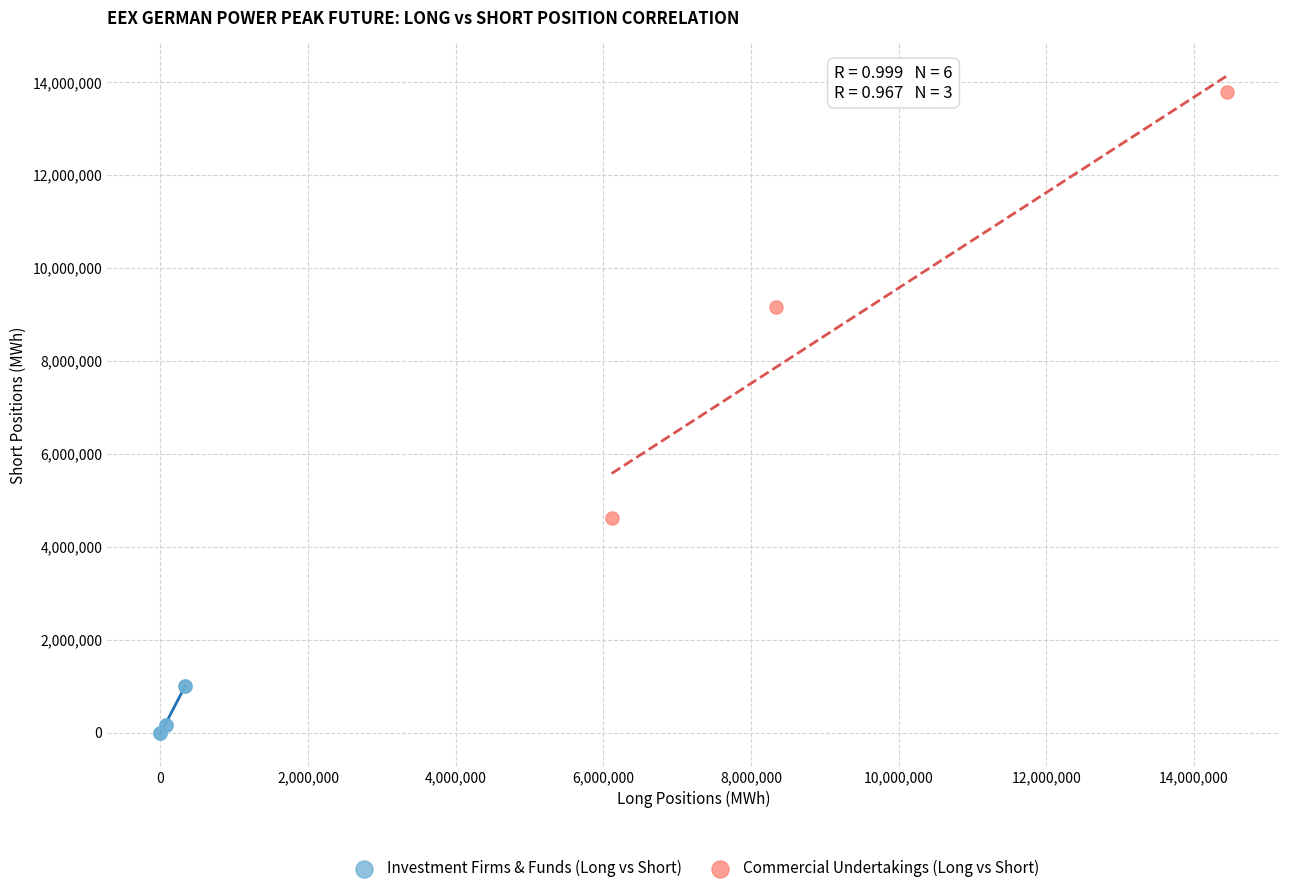

Which series has the widest spread of Y values?

Commercial Undertakings (Long vs Short)